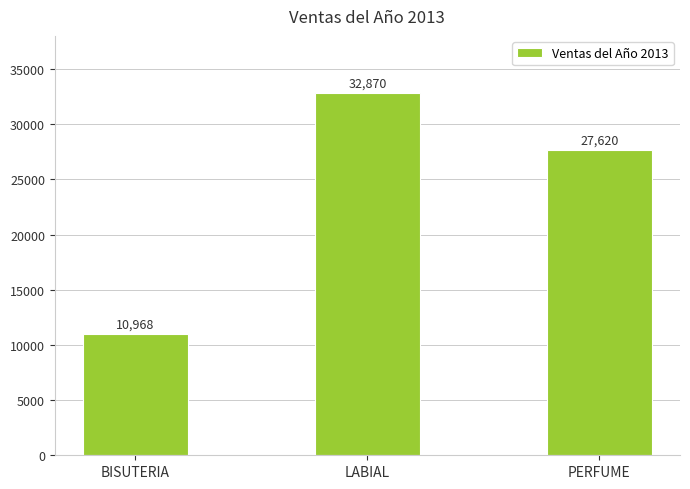

At which label does the data first exceed 27620?

LABIAL